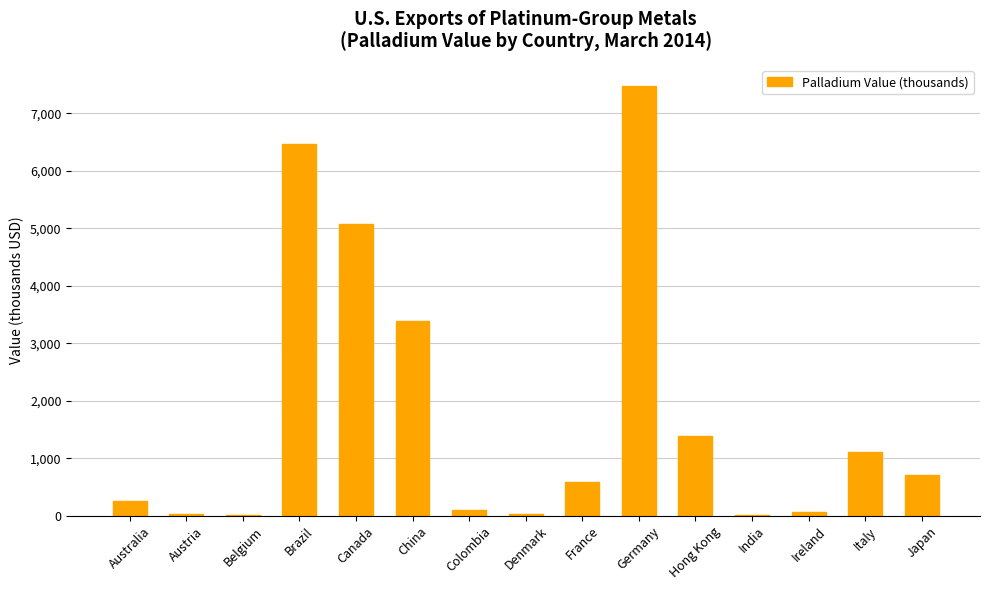

Where is the data nearest to the value 3743?

China